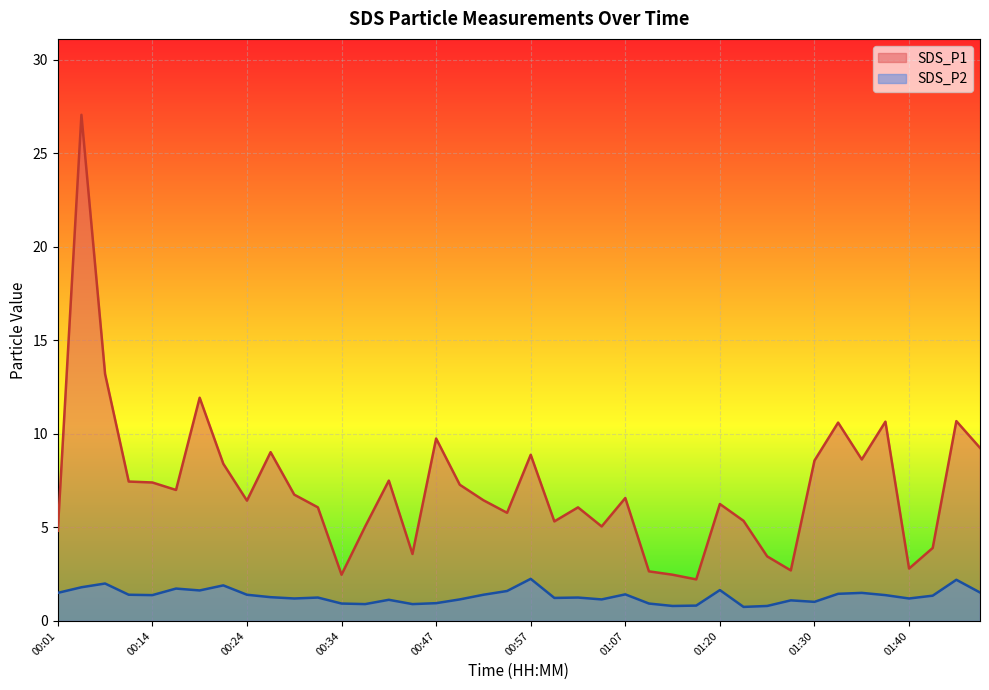

How many data points in SDS_P2 are less than 1?

9